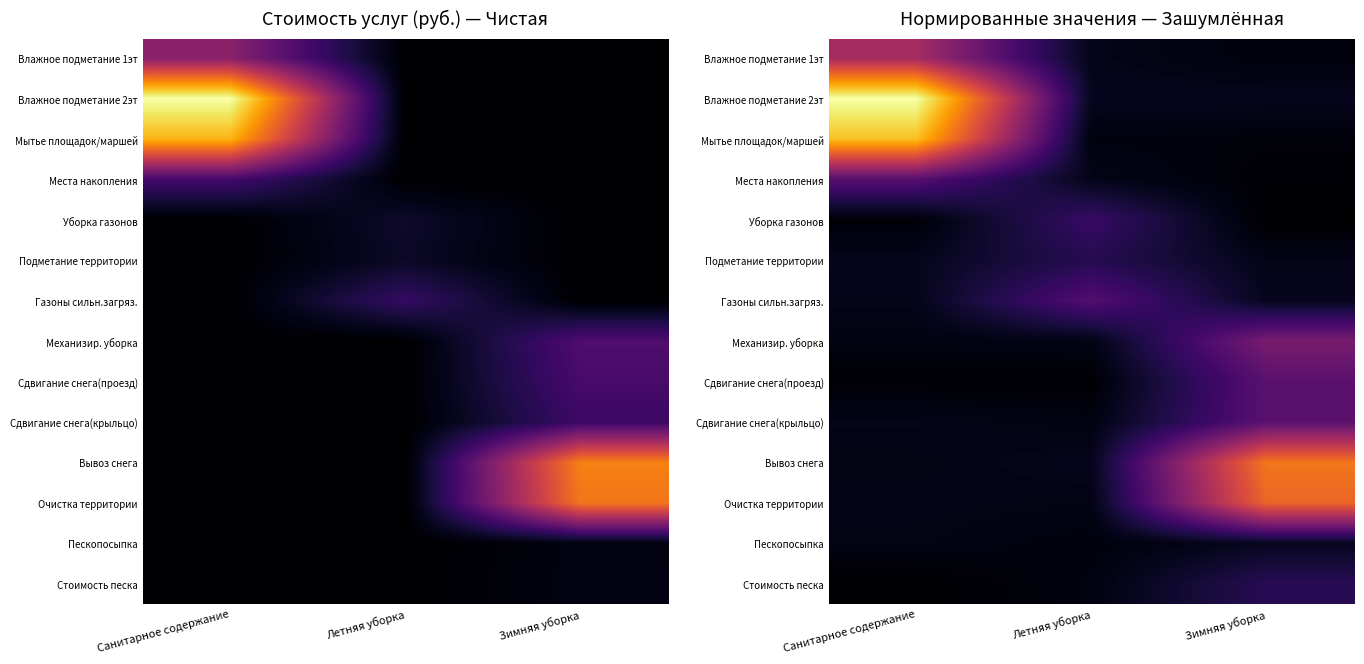

What is the difference between the maximum and second lowest values in the Влажное подметание 1эт series?

1796.0